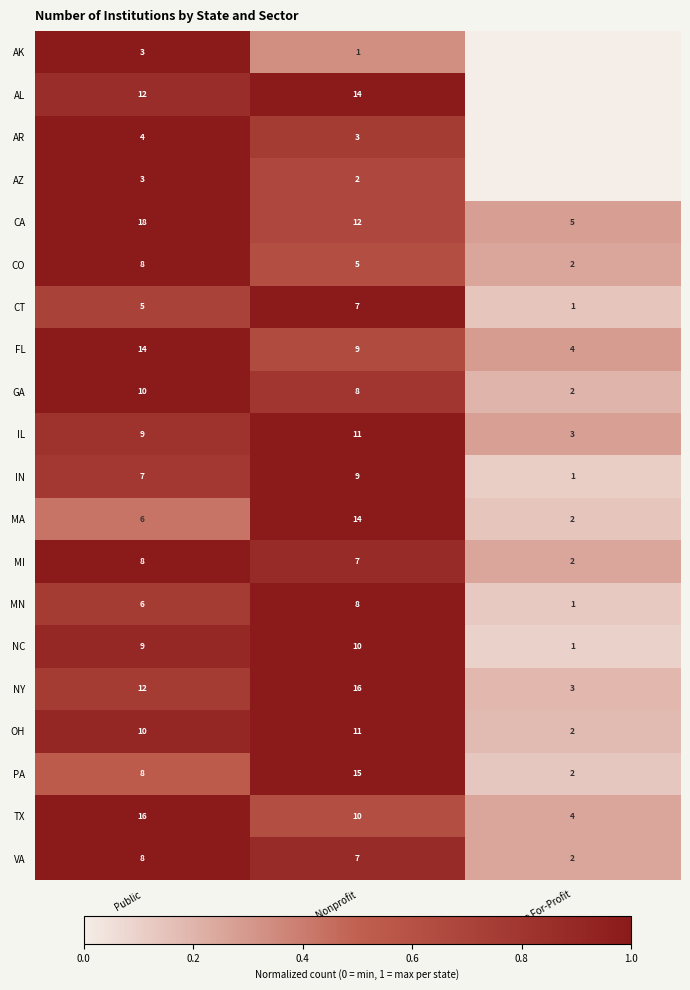

At which label does MA reach its peak?

Private Nonprofit